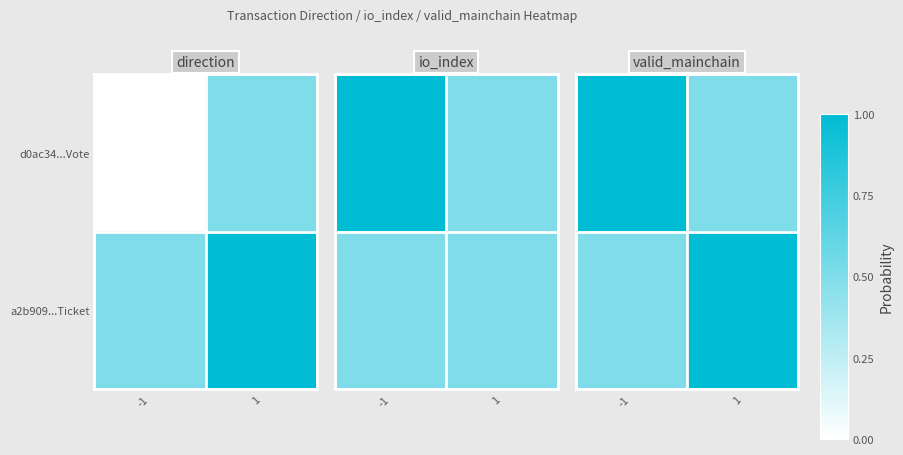

Which label corresponds to the largest value in the chart?

-1